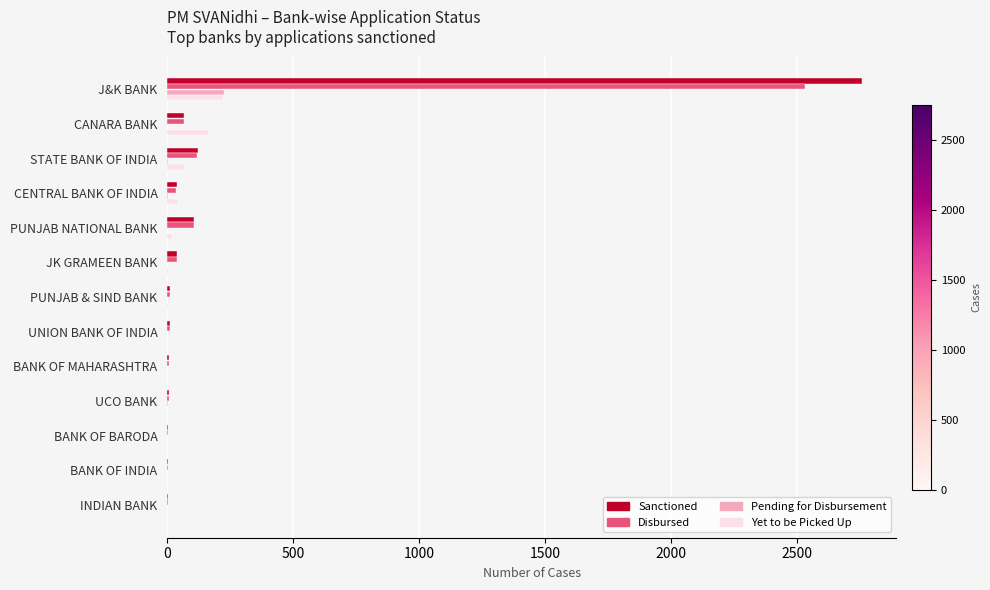

At which category is the sum across all series the highest?

J&K BANK